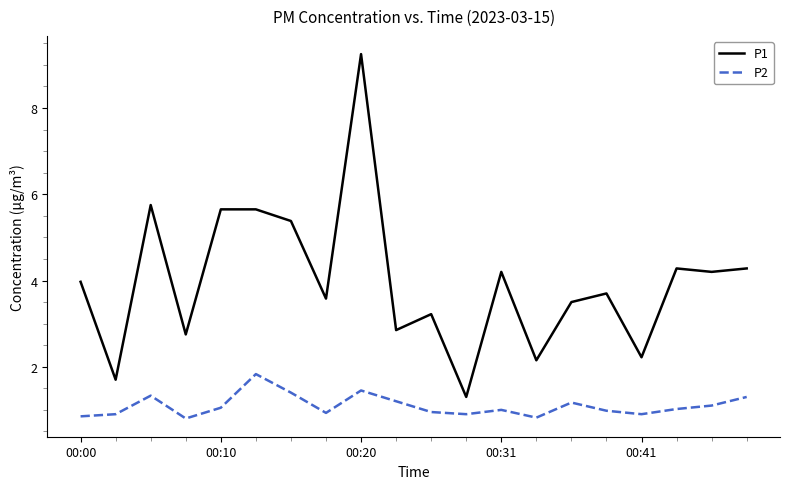

True or false: P2 and P1 cross at least once.

False